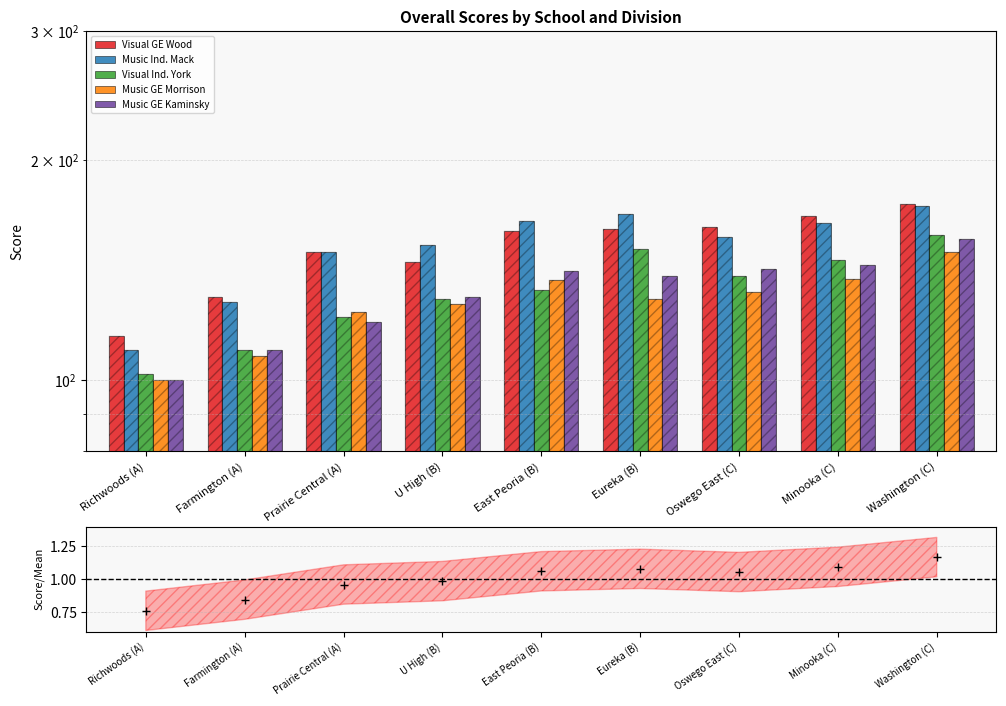

Is the value of Visual Ind. York at Washington (C) greater than the value of Visual GE Wood at Minooka (C)?

No